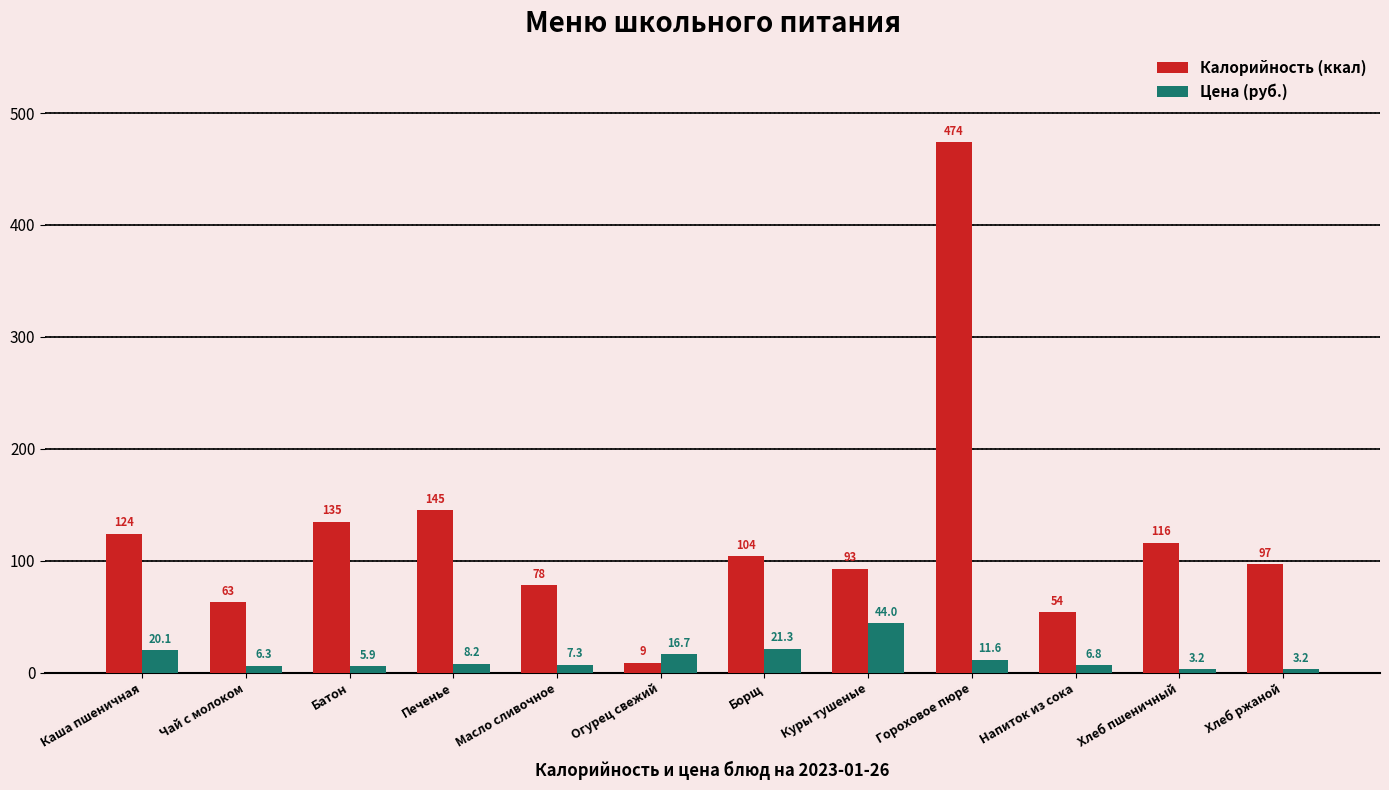

How many bars are there in total?

24